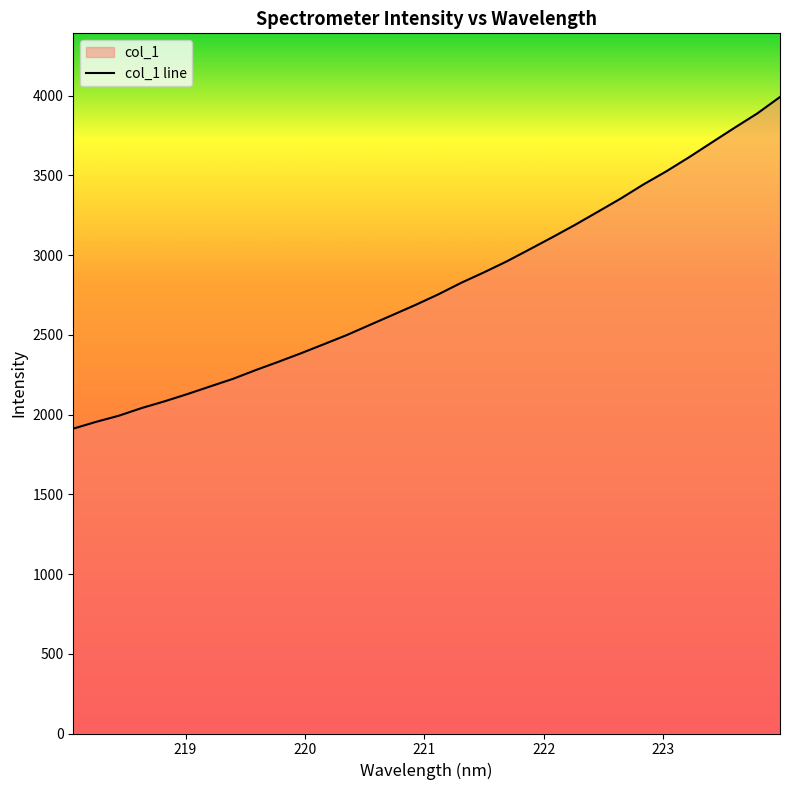

What is the label of the 12th point from the left?

220.1623